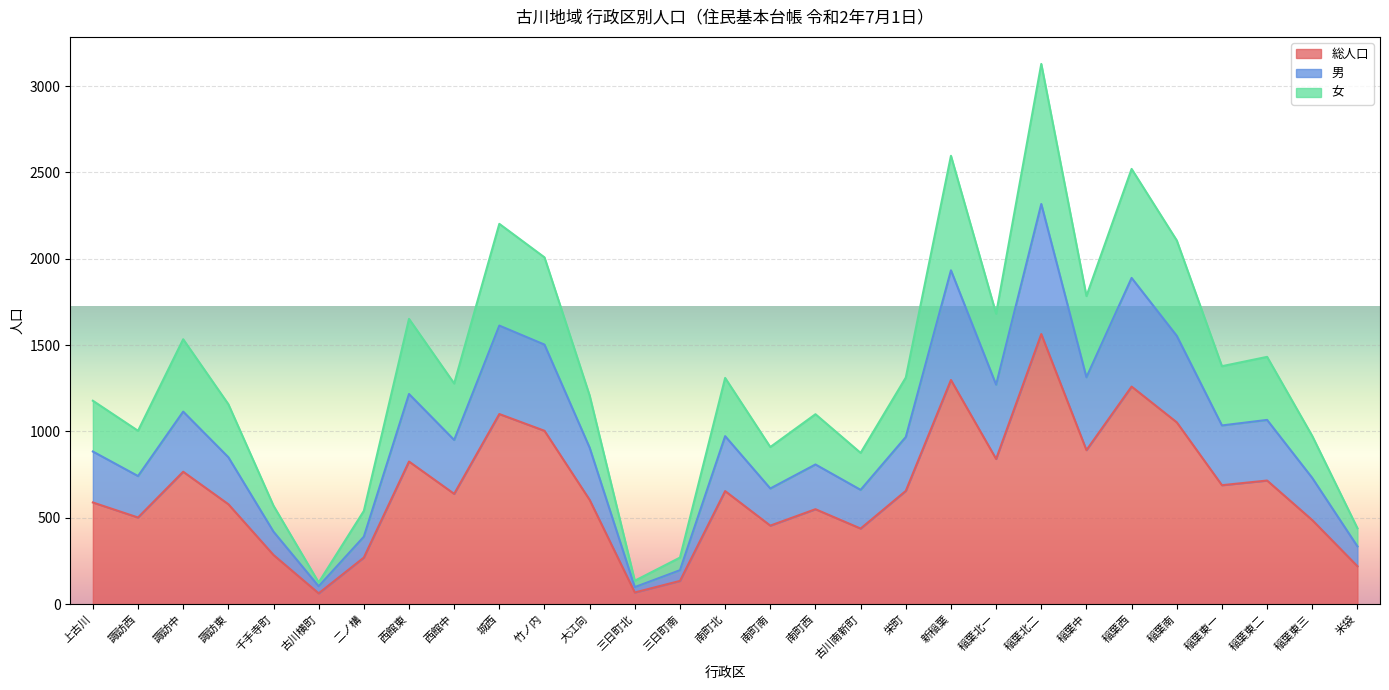

Count the number of categories in the chart.

29